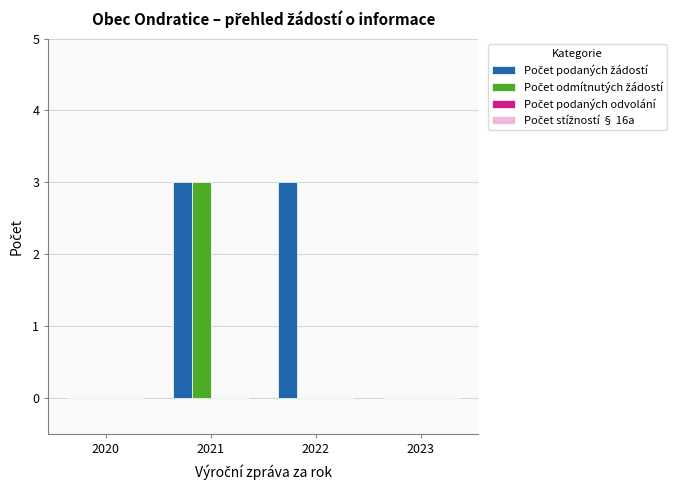

At which category is the sum across all series the highest?

2021